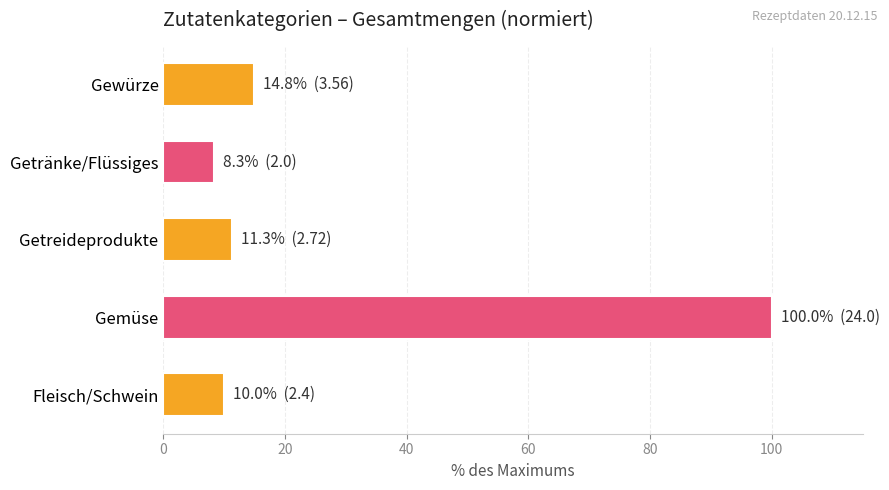

The chart shows a value of 11.3 at Getreideprodukte. True or false?

True